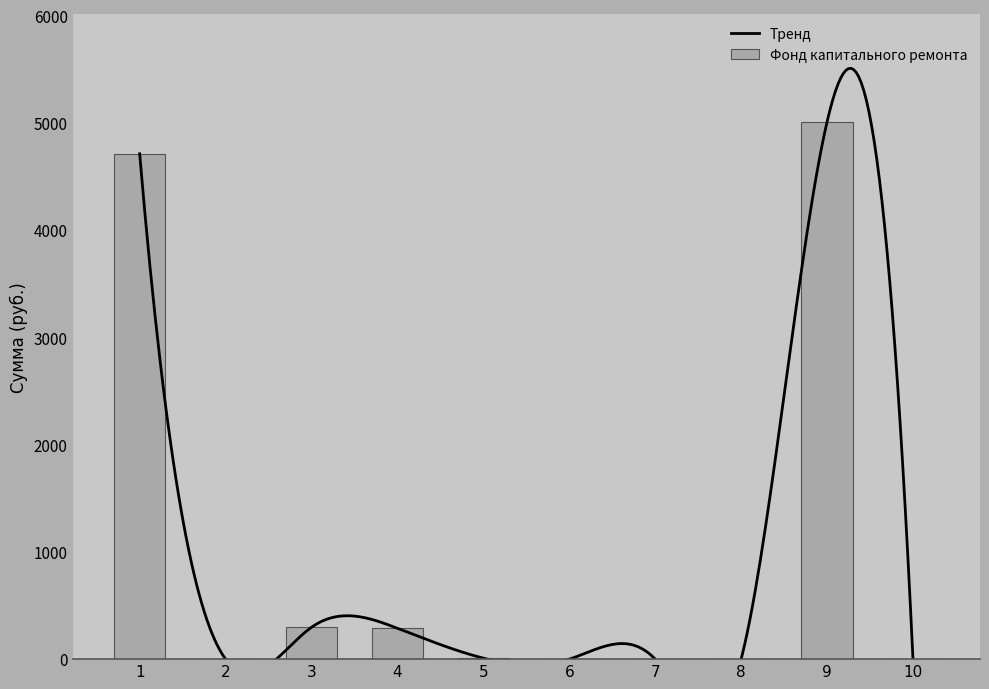

Reading left to right, extract all data points from this chart.

1=4712.4	2=0.0	3=297.1	4=287.8	5=9.3	6=0.0	7=0.0	8=0.0	9=5009.5	10=0.0